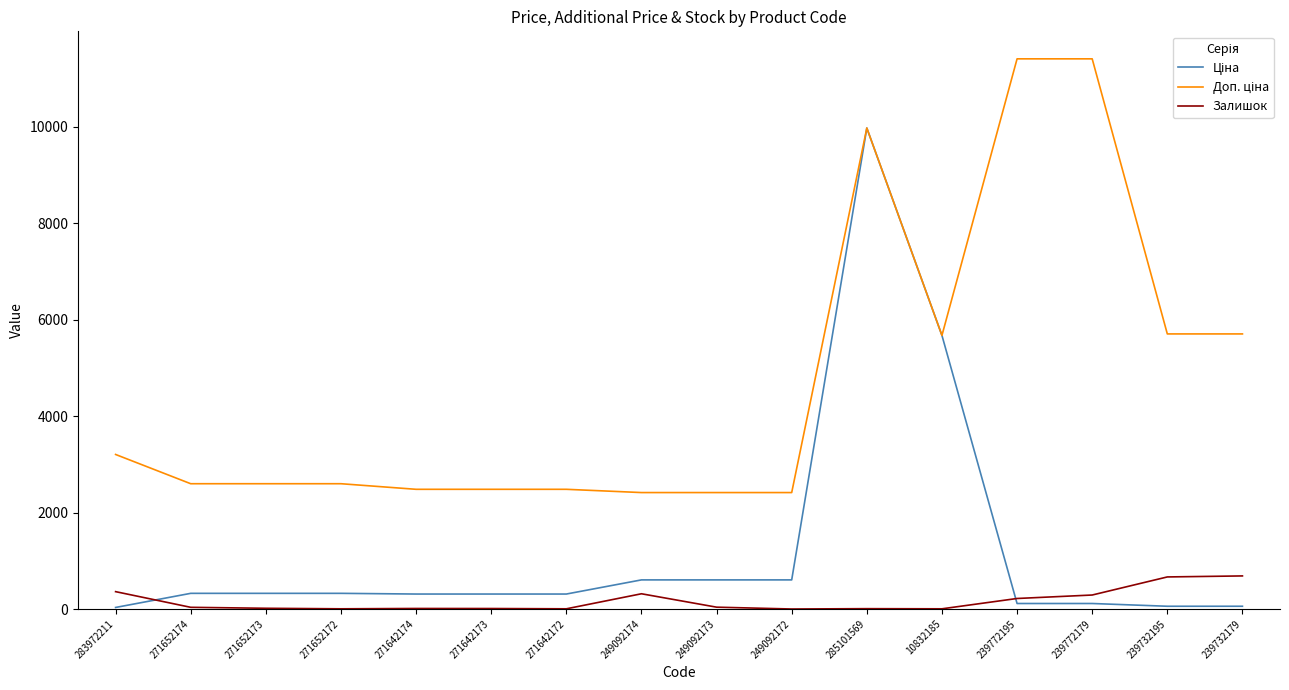

The value of Залишок at 239772179 is 290.0. True or false?

True